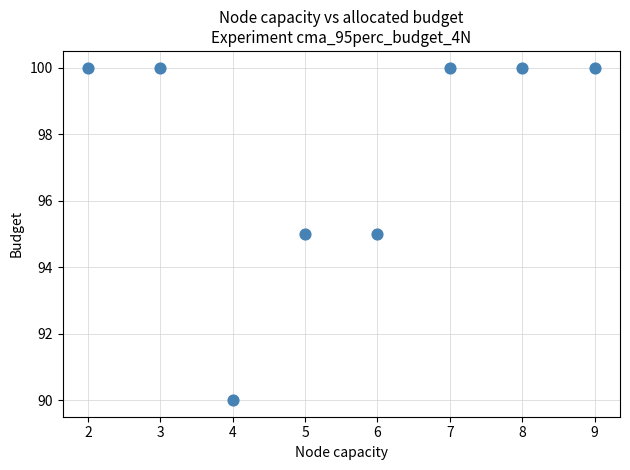

What is the range of X values (max minus min)?

7